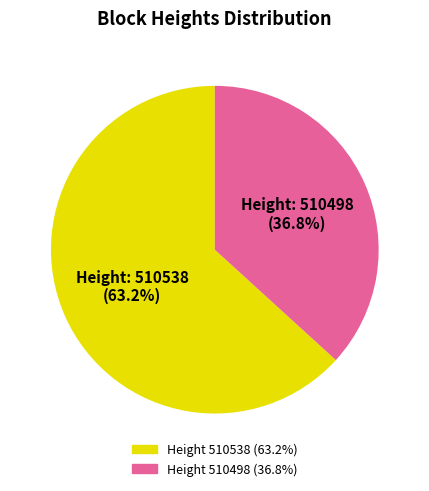

Is there a majority slice in this chart?

Yes